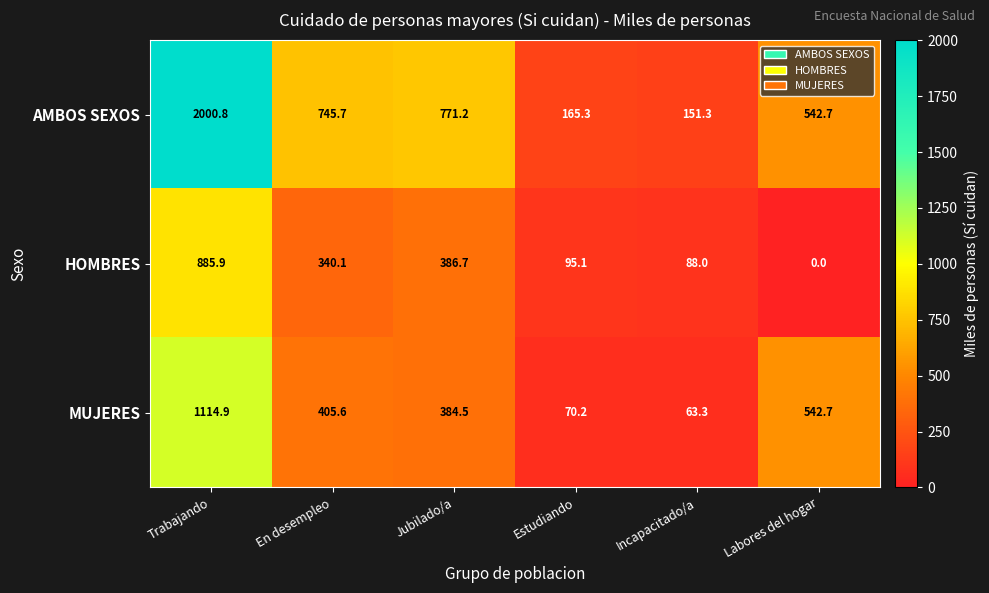

What is the difference between the highest and lowest values at Incapacitado/a?

88.0